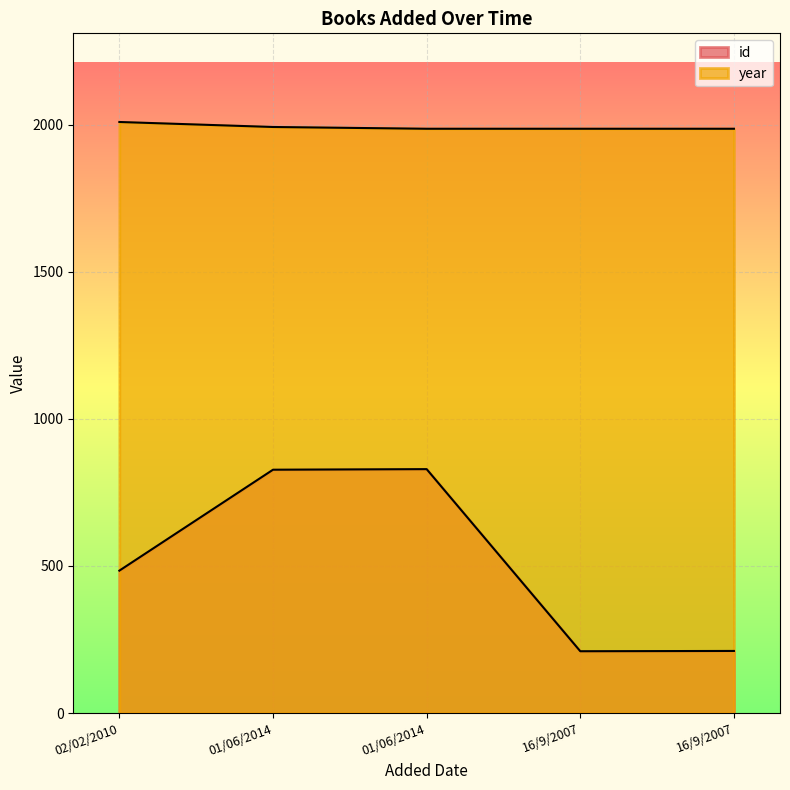

True or false: year has more than 2 points higher than both neighbors.

False